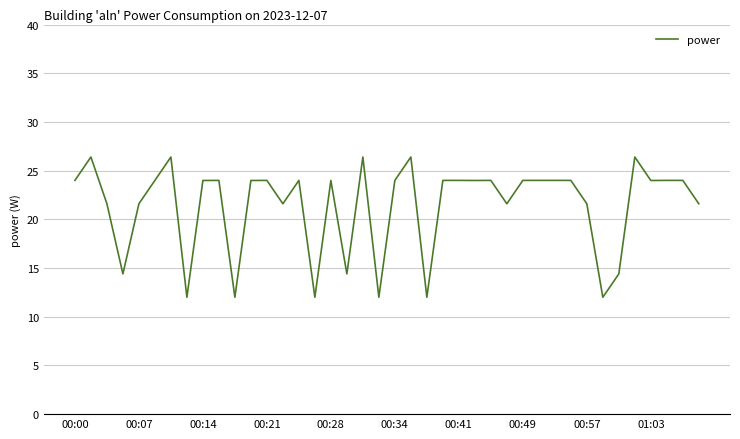

What is the minimum value shown in the chart?

12.0